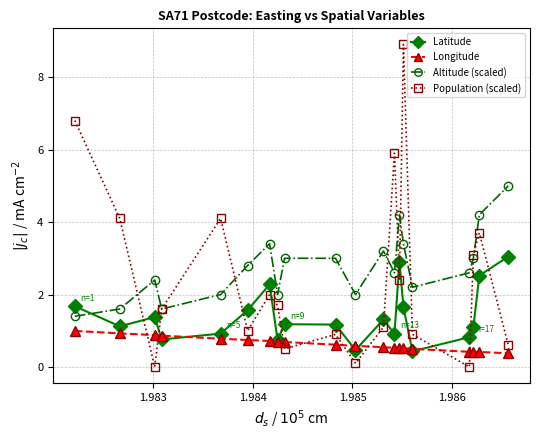

List the series in order of their peak value, lowest first.

Longitude, Latitude, Altitude (scaled), Population (scaled)